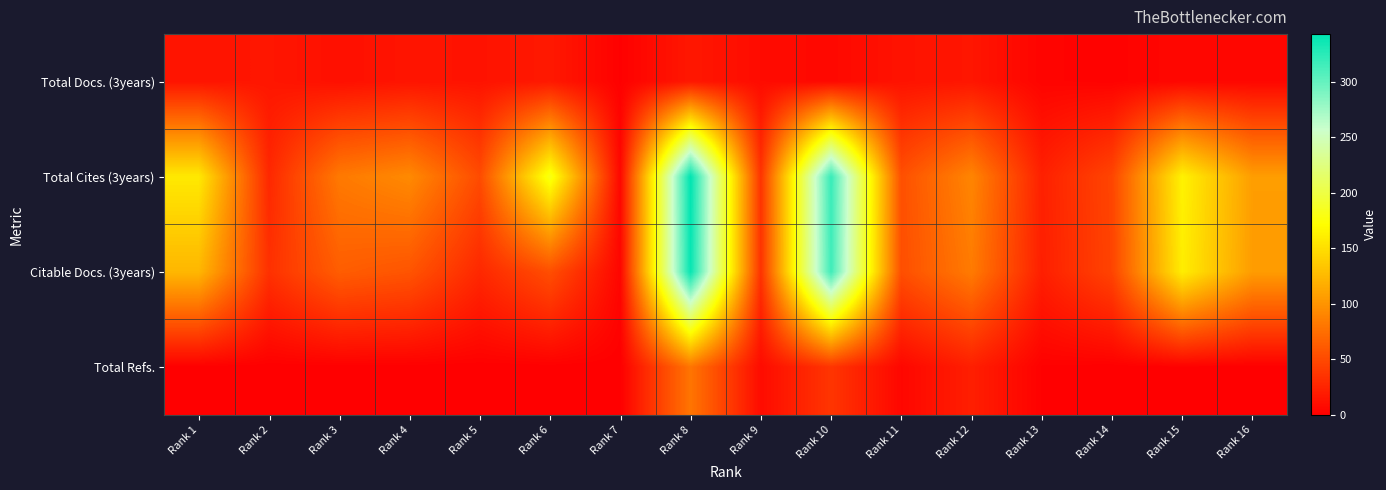

Which series has the largest total across all categories?

Total Cites (3years)